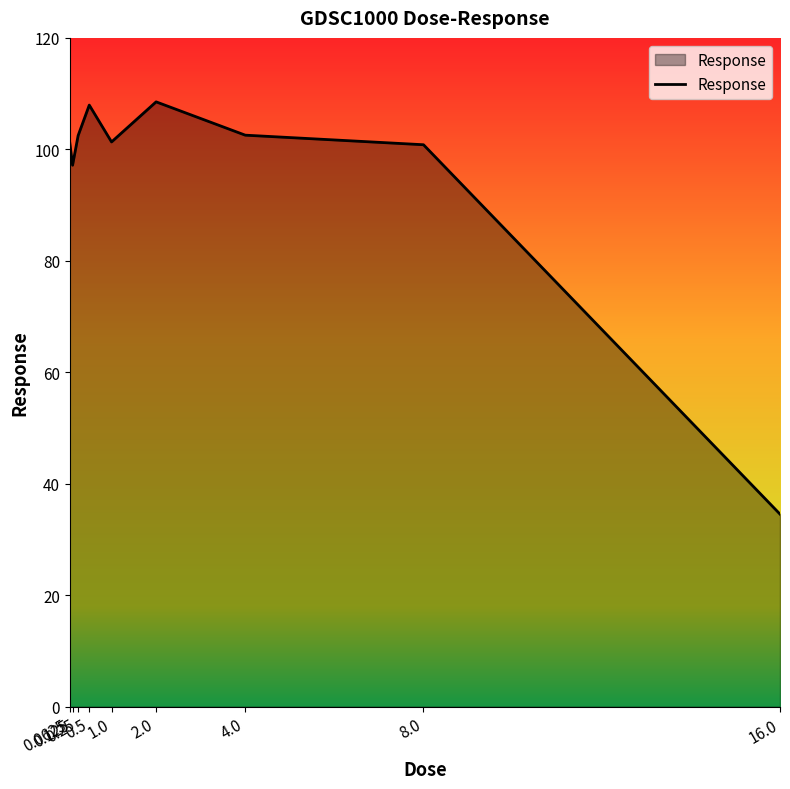

What is the minimum value shown in the chart?

34.6